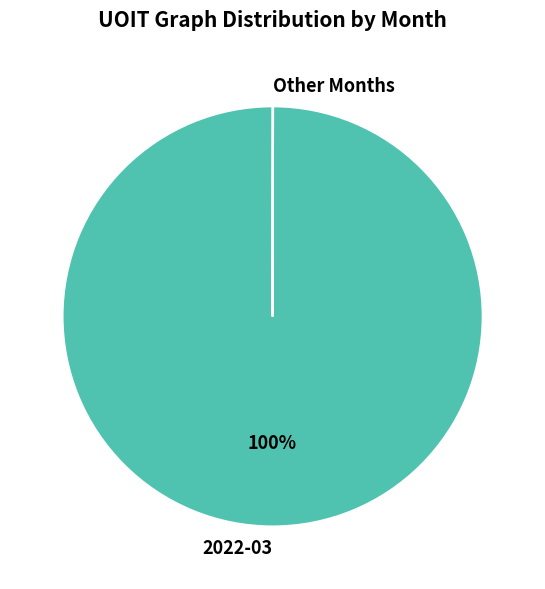

To the nearest percent, what is the average slice percentage?

50%